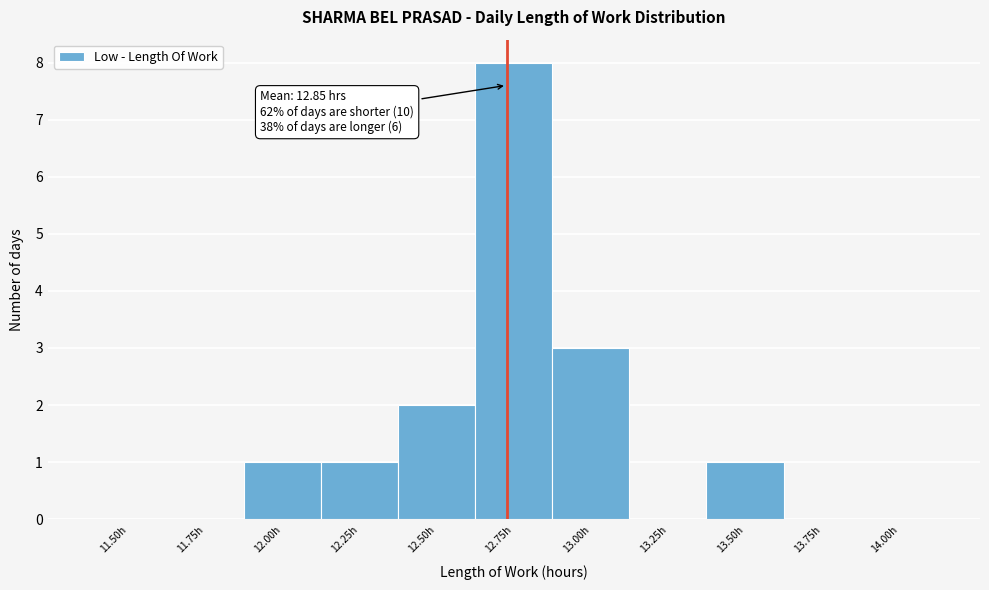

Reading right to left, list all the values displayed in this chart.

14.00h=0	13.75h=0	13.50h=1	13.25h=0	13.00h=3	12.75h=8	12.50h=2	12.25h=1	12.00h=1	11.75h=0	11.50h=0